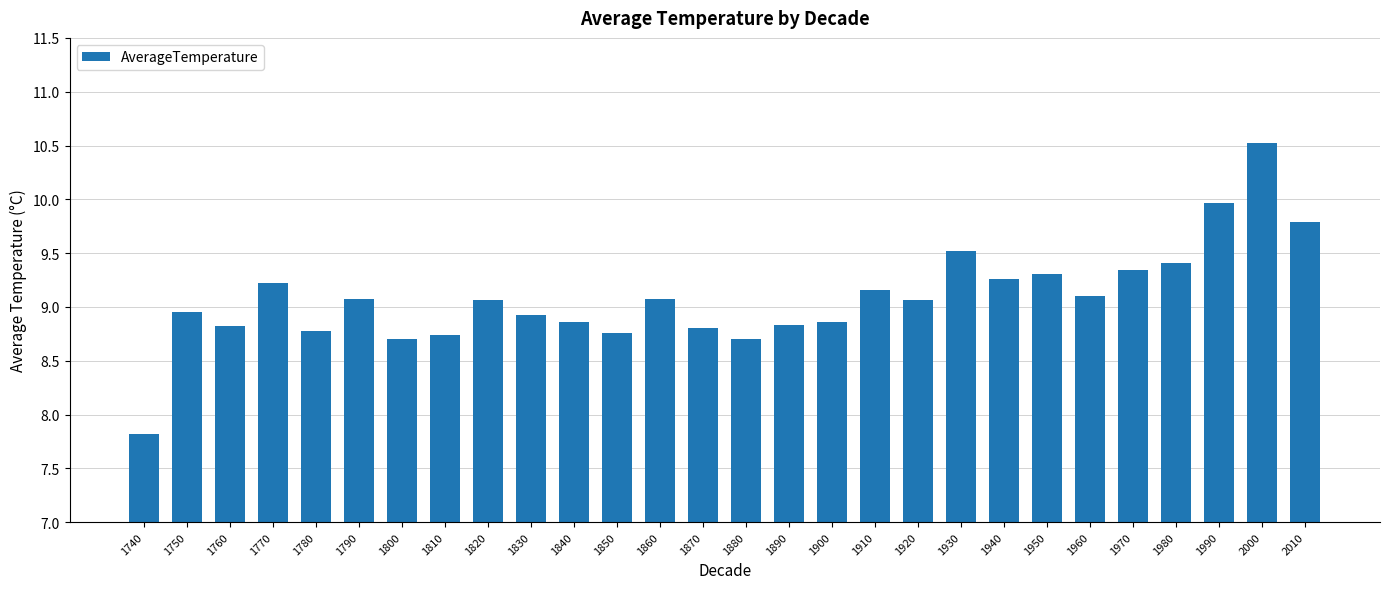

What is the change in value from 1790 to 2000?

+1.4